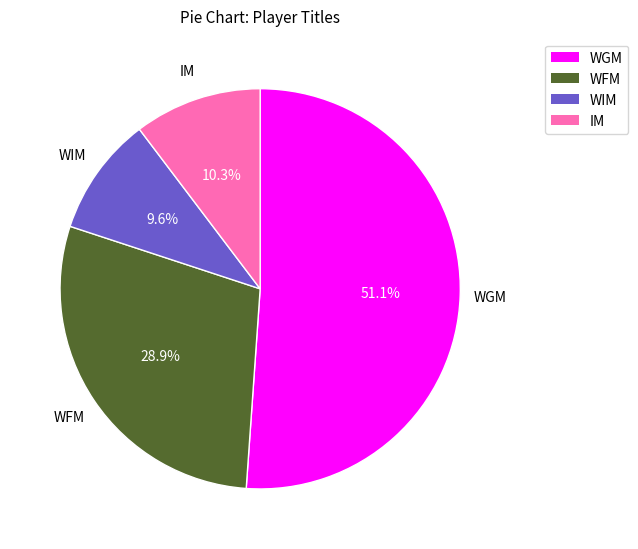

Is there a majority slice in this chart?

Yes